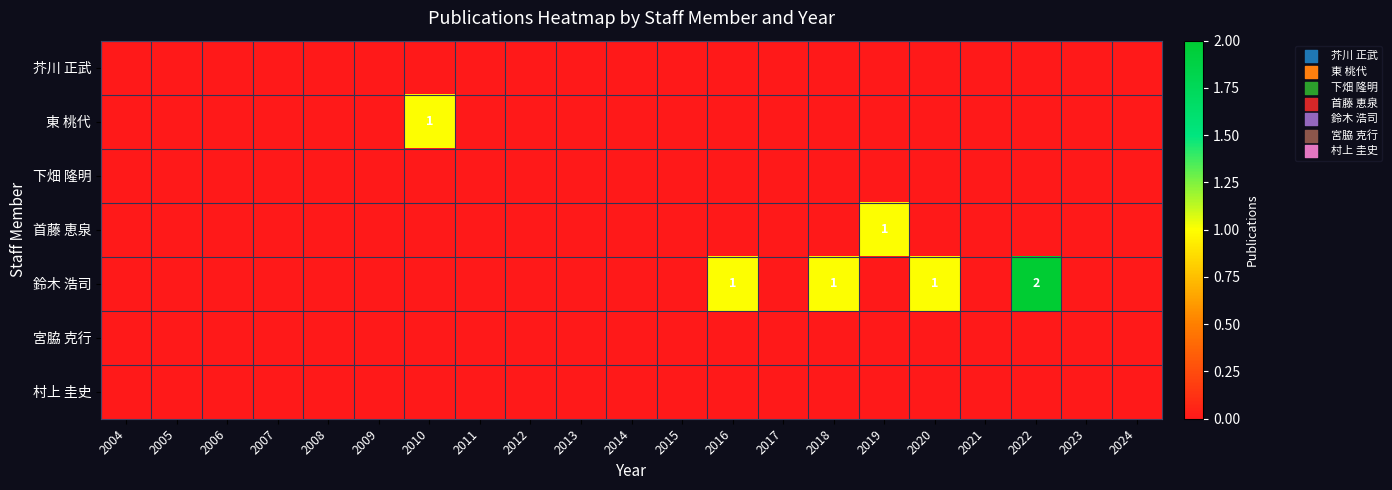

What is the total value across all series at 2018?

1